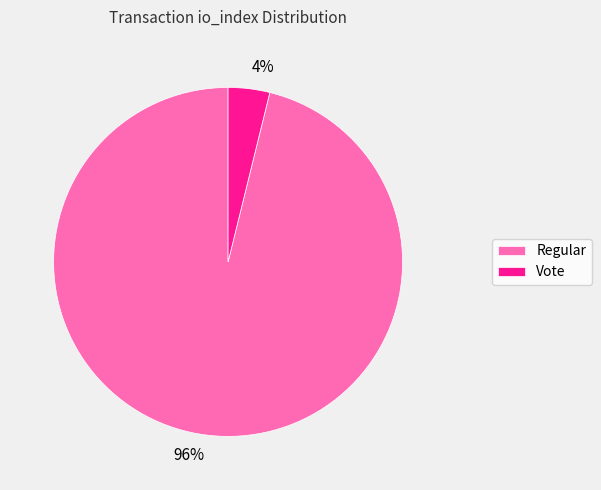

Rank the categories by value from highest to lowest.

Regular, Vote